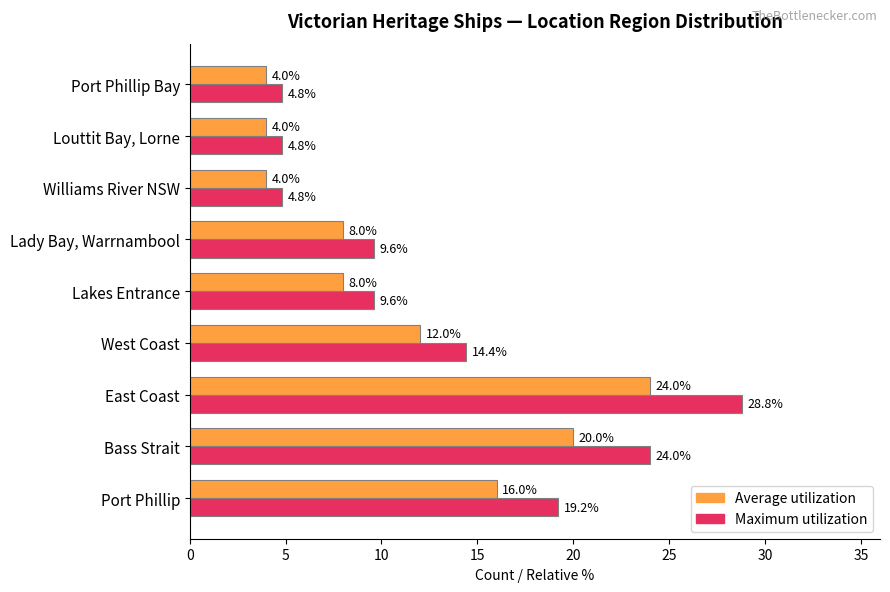

What is the difference between the Maximum utilization values at Lakes Entrance and West Coast?

4.8